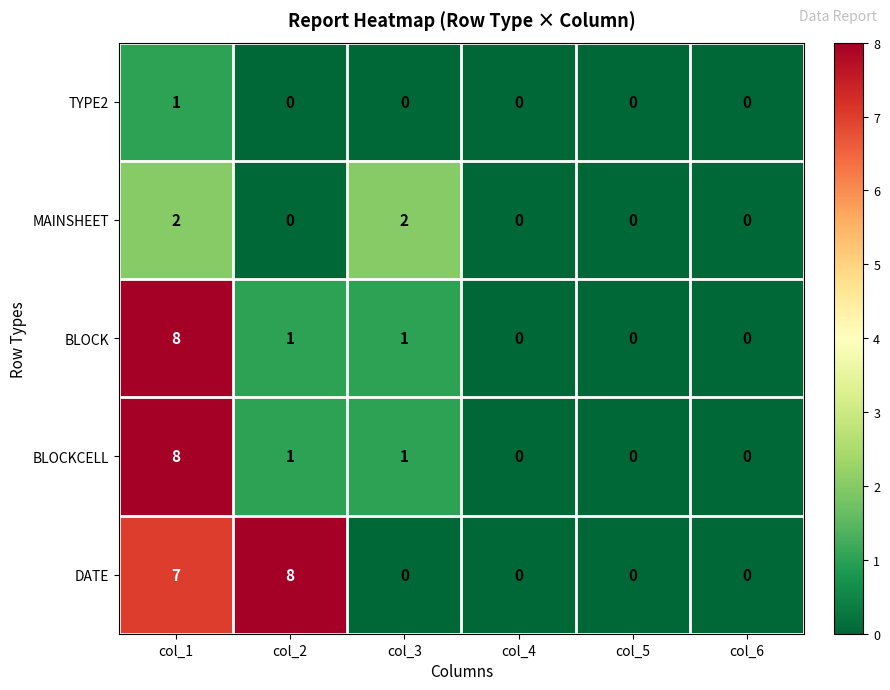

At which label does DATE reach its peak?

col_2